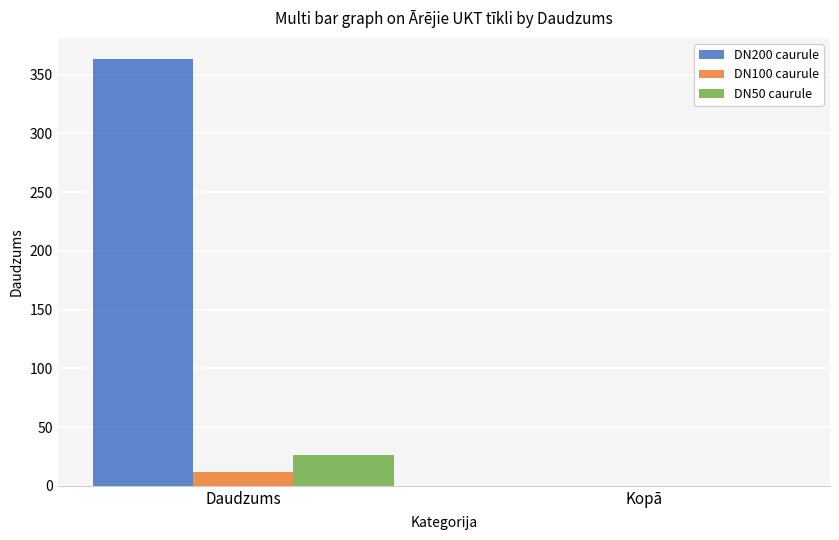

Which series changed the most between Daudzums and Kopā?

DN200 caurule